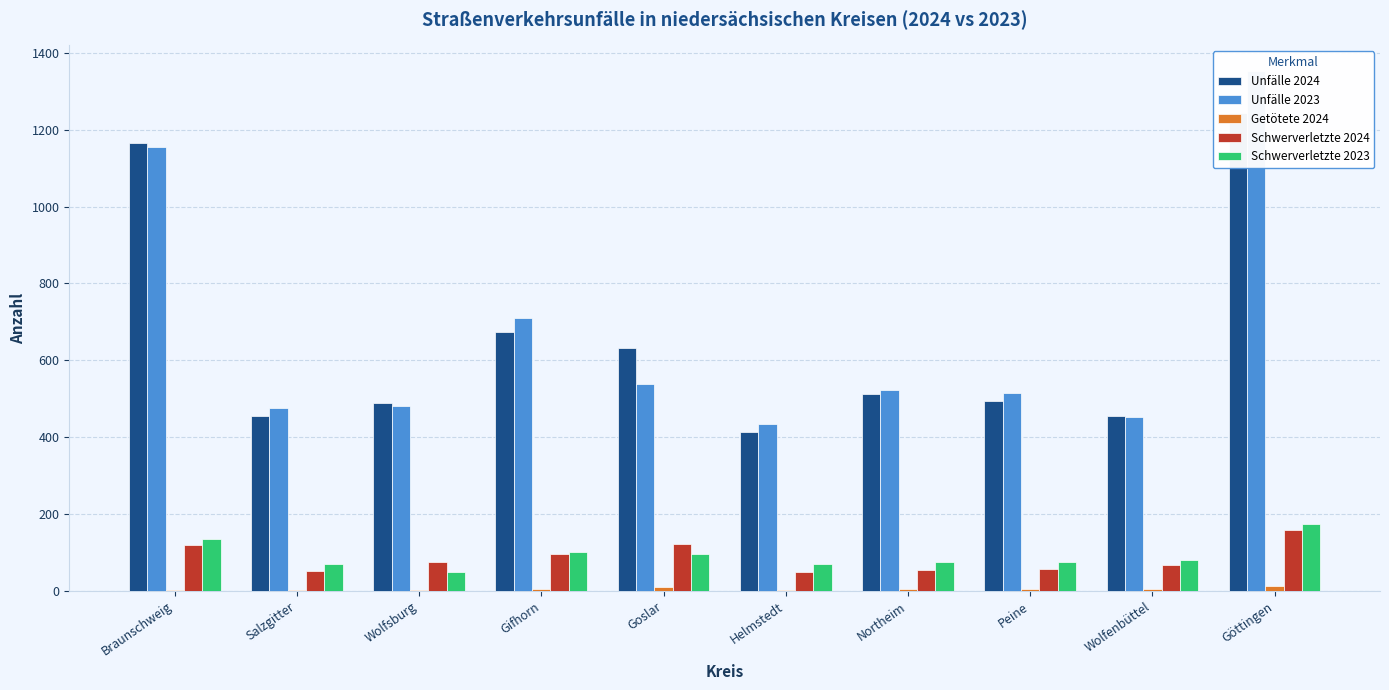

Is it true that Unfälle 2023 equals 434 at Helmstedt?

True